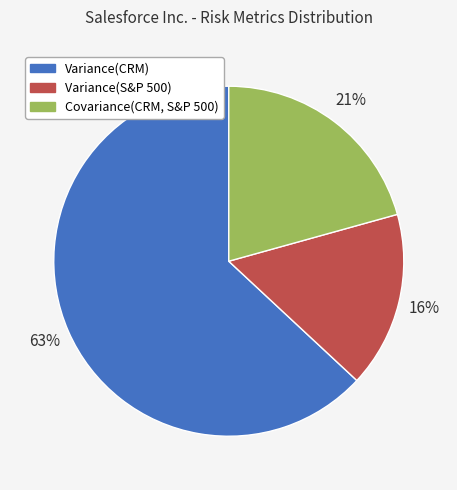

Does Covariance(CRM, S&P 500) account for over 50% of the chart?

No